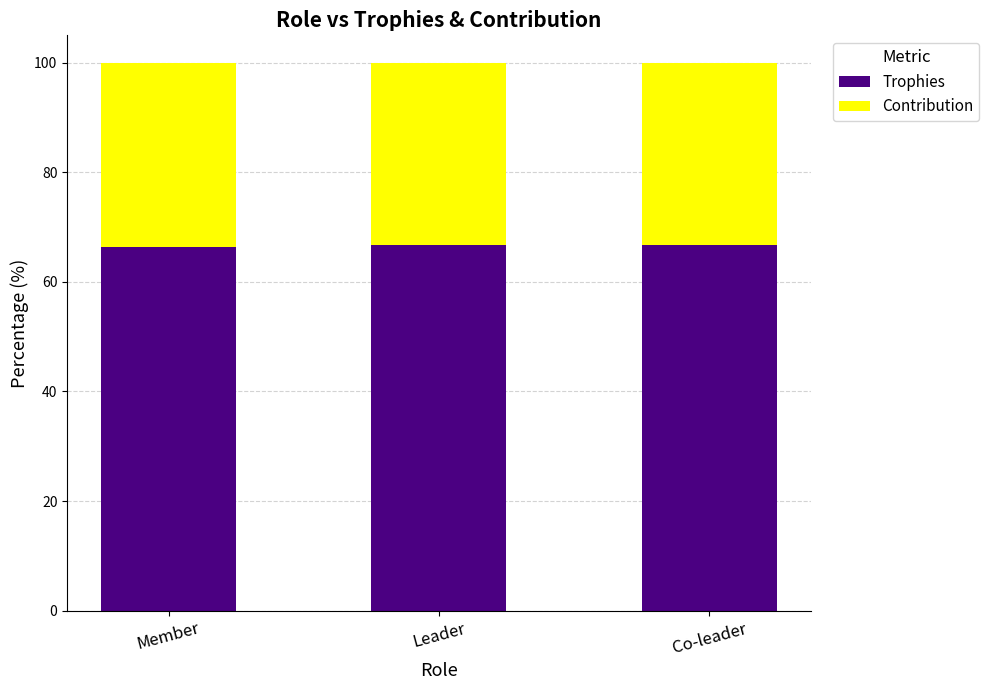

What is the total value across all series at Co-leader?

100.0